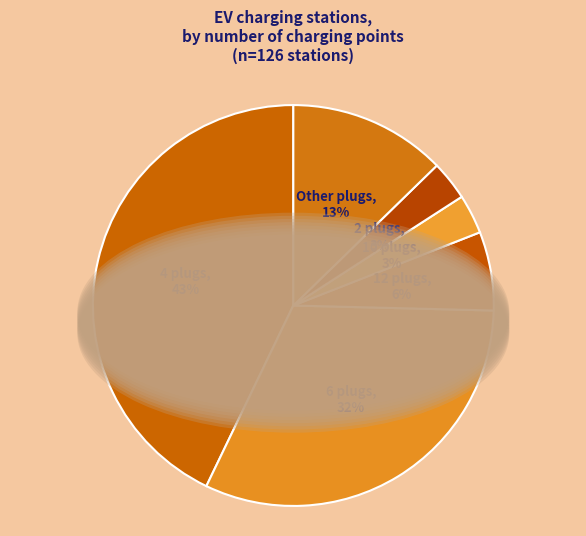

Which slice is the largest?

4